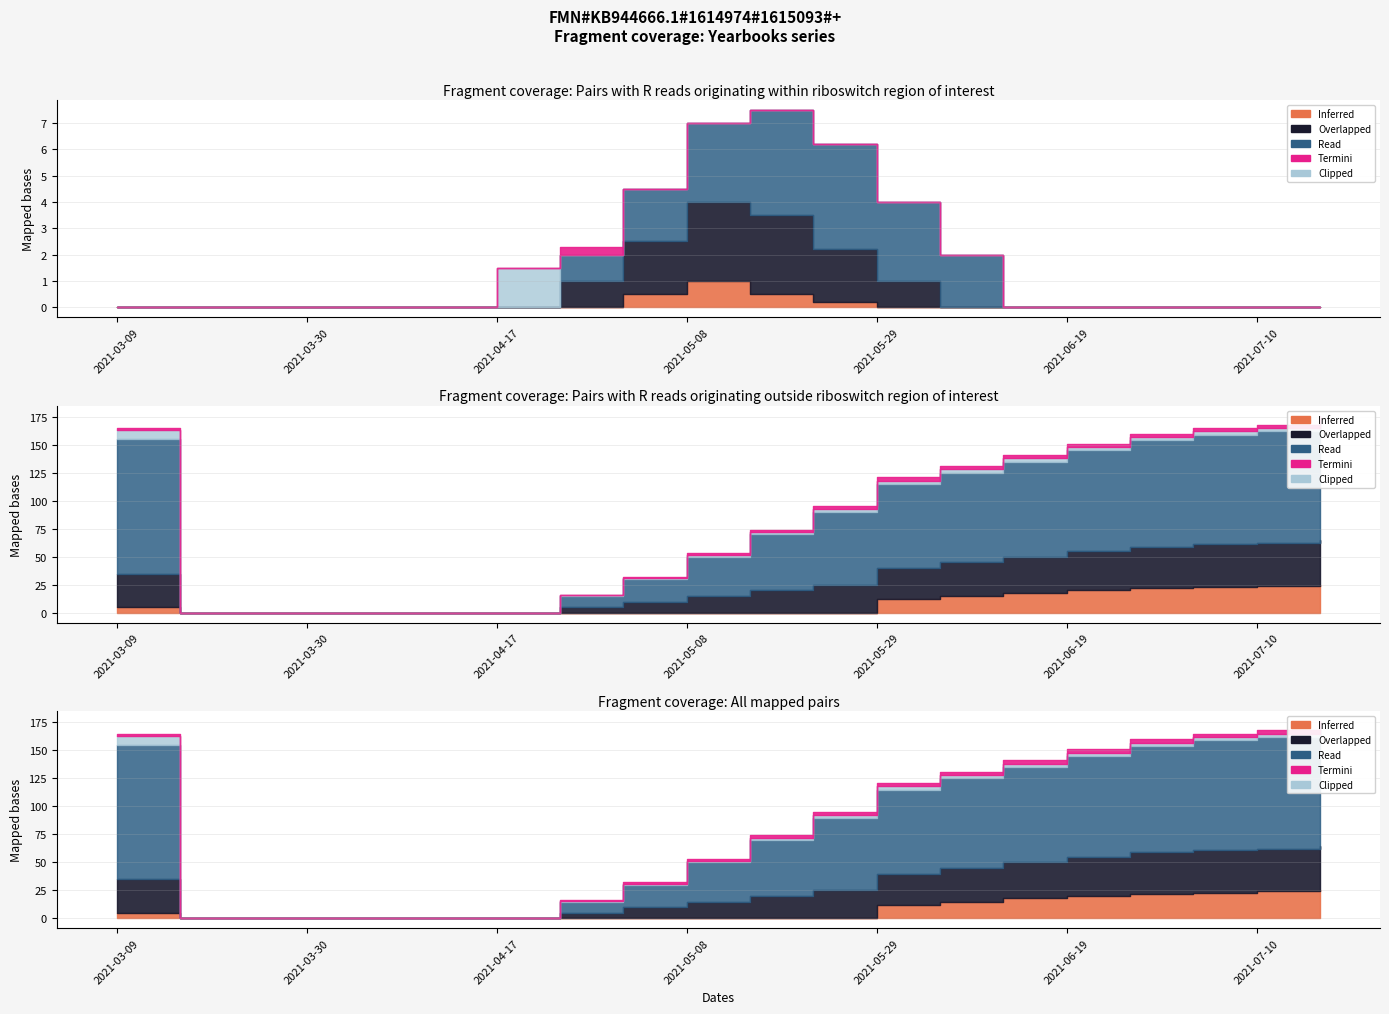

What is the label of the 19th point from the right?

2021-03-16